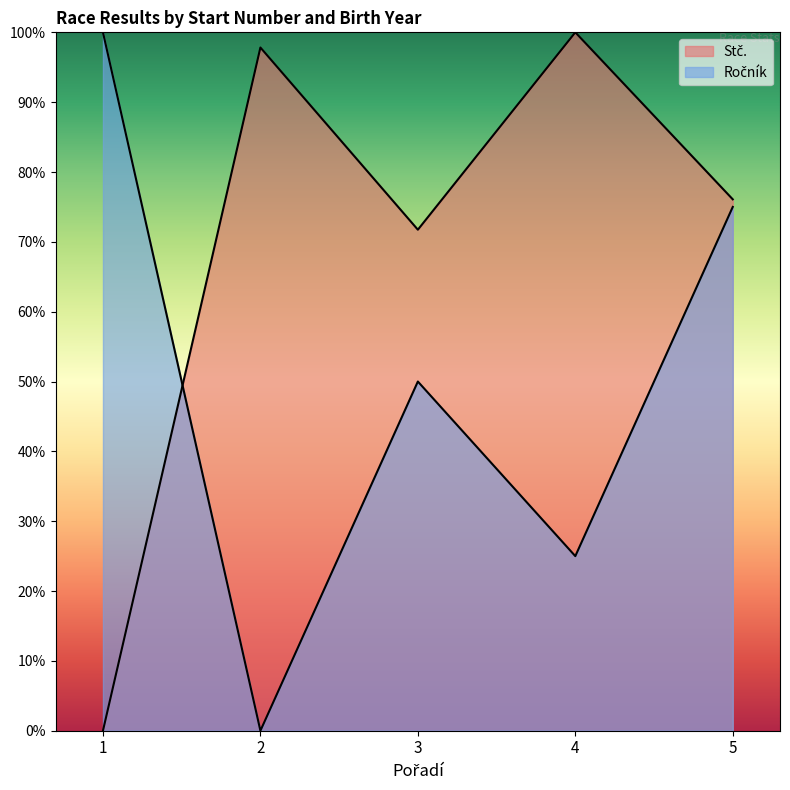

Rank the series at 1 from highest to lowest value.

Ročník, Stč.